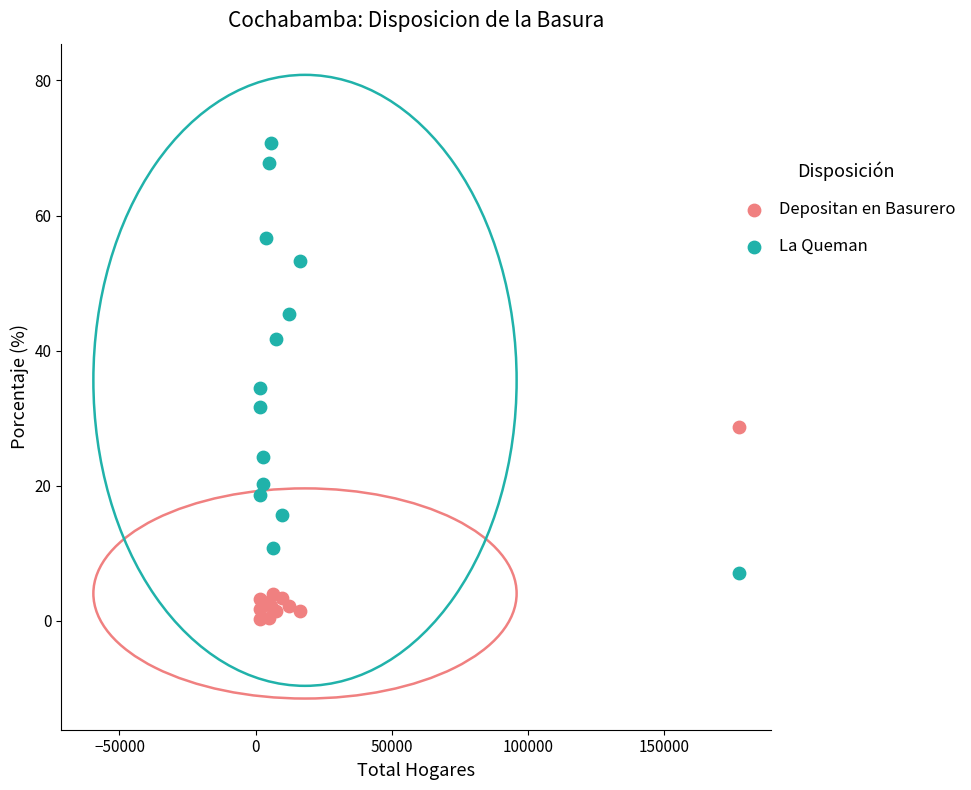

In the Depositan en Basurero series, what Y value is closest to 14?

3.9